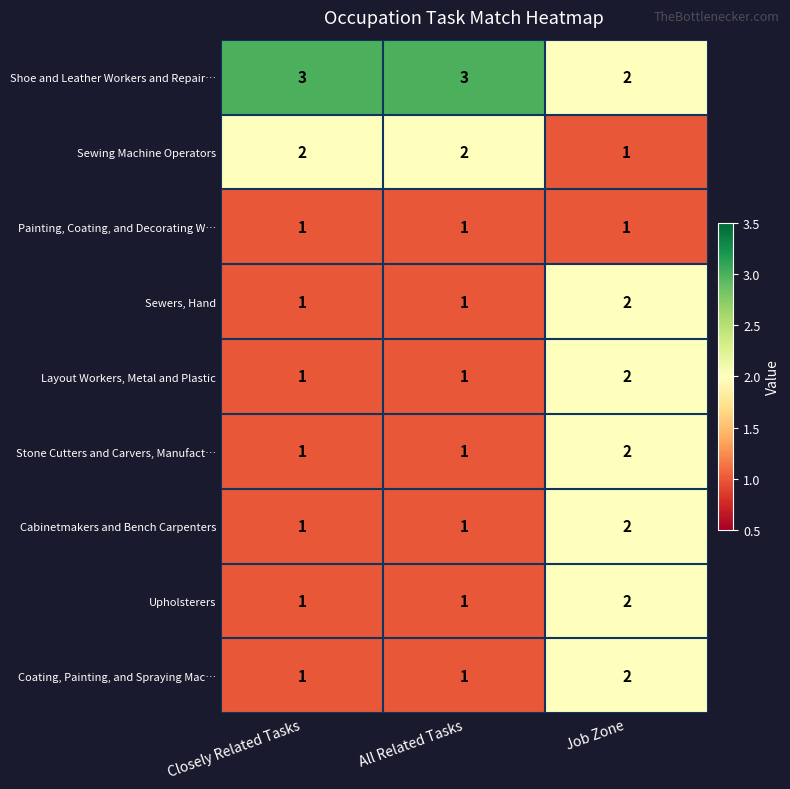

Count the number of data series in this chart.

9